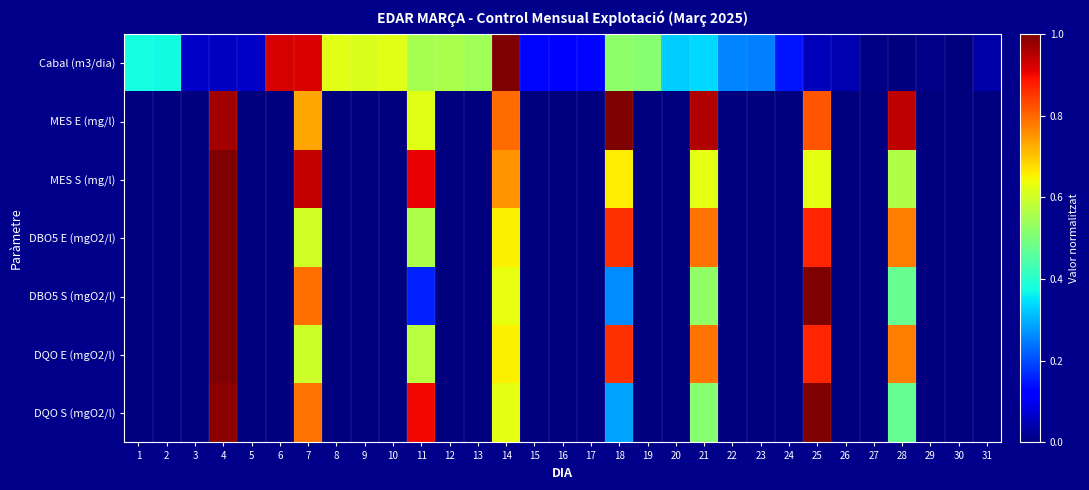

Rank the series at 25 from highest to lowest value.

DBO5 S (mgO2/l), DQO S (mgO2/l), DQO E (mgO2/l), DBO5 E (mgO2/l), MES E (mg/l), MES S (mg/l), Cabal (m3/dia)